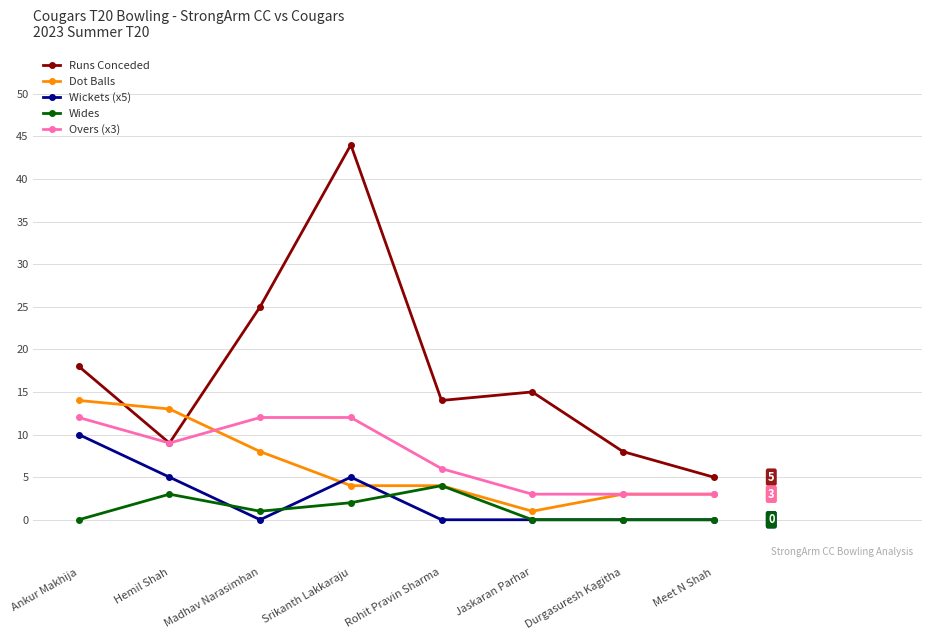

The Overs (x3) series shows 12 at Madhav Narasimhan. True or false?

True